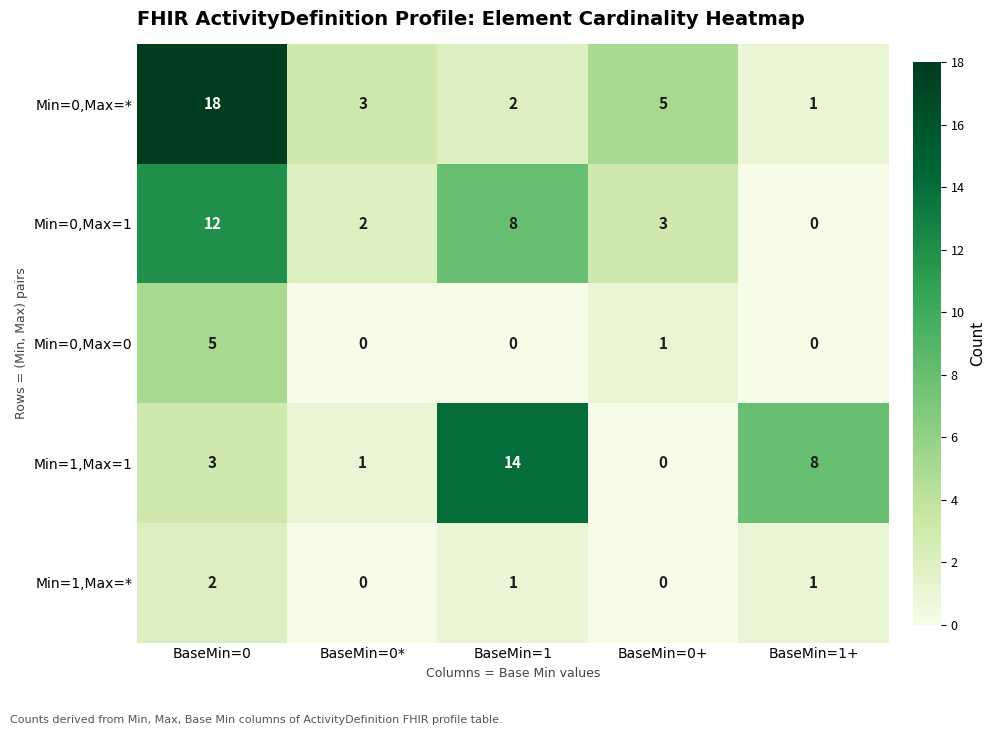

Count the number of categories in the chart.

5